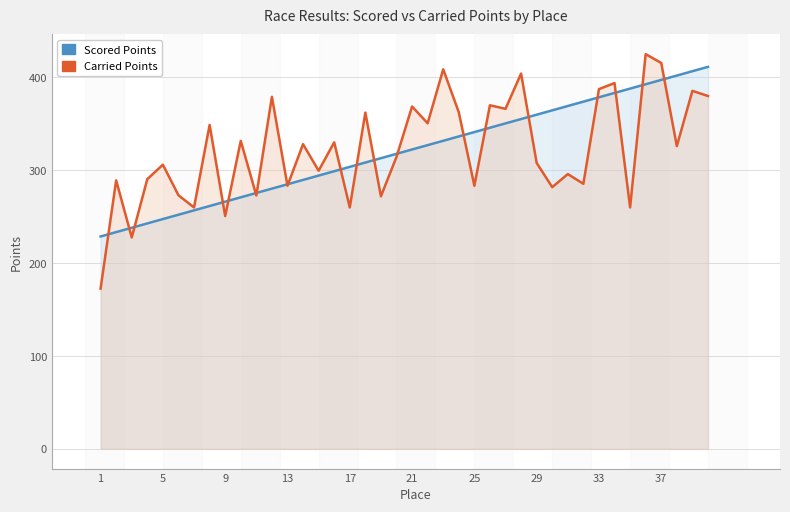

Rank the series by their average value, from lowest to highest.

Scored Points, Carried Points